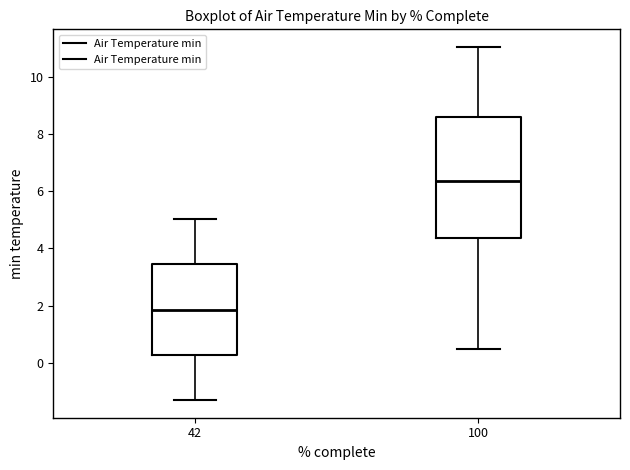

Reading left to right, read every box against the y-axis: the position of its median line, the range the box covers, and the ends of its whiskers. The values are not printed on the chart, so give them approximately, as read against the axis.

42: median 1.8, box 0.2 to 3.4, whiskers -1.4 to 5.0
100: median 6.4, box 4.4 to 8.6, whiskers 0.4 to 11.0